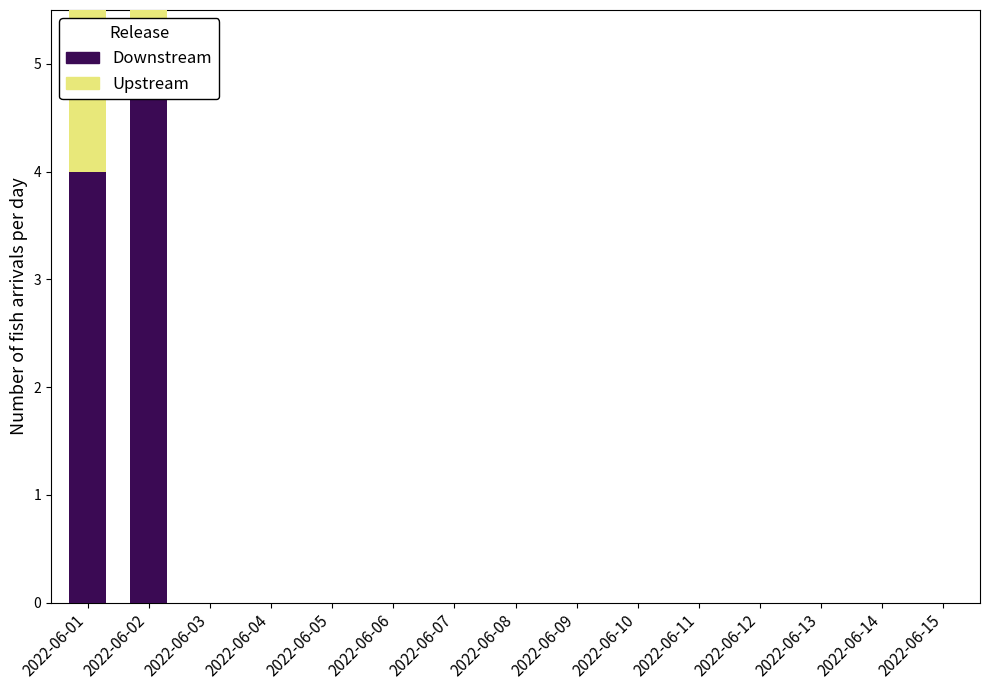

At which label is Downstream closest to 2?

2022-06-01